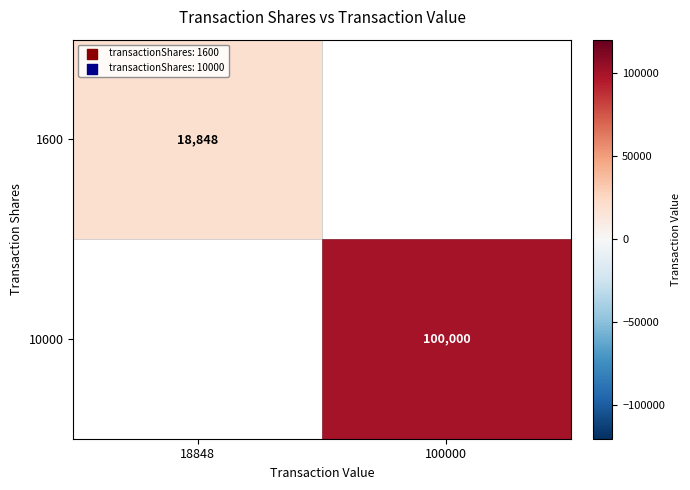

Is the value of 10000 at 100000 greater than the value of 1600 at 18848?

Yes